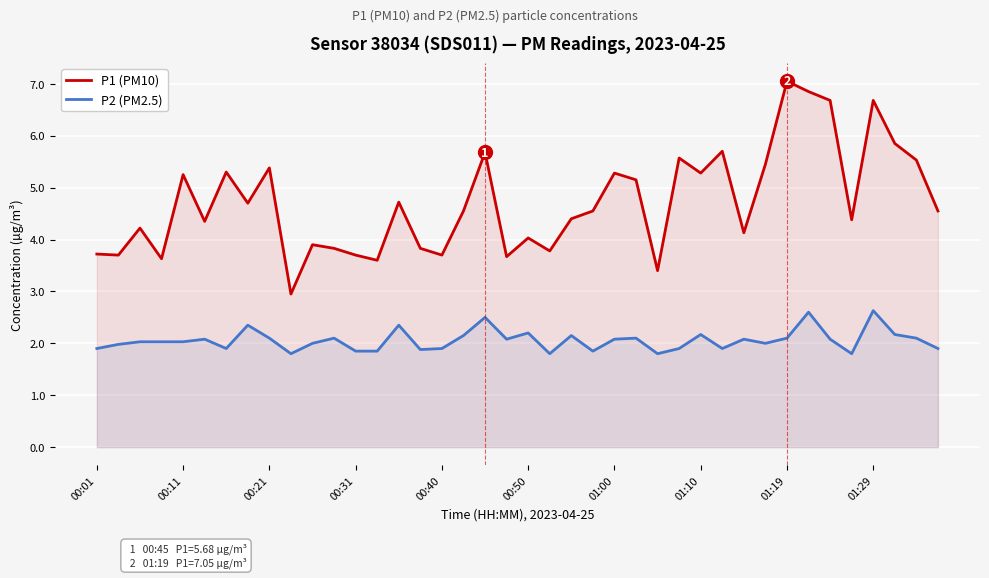

What position from the left is 23?

24